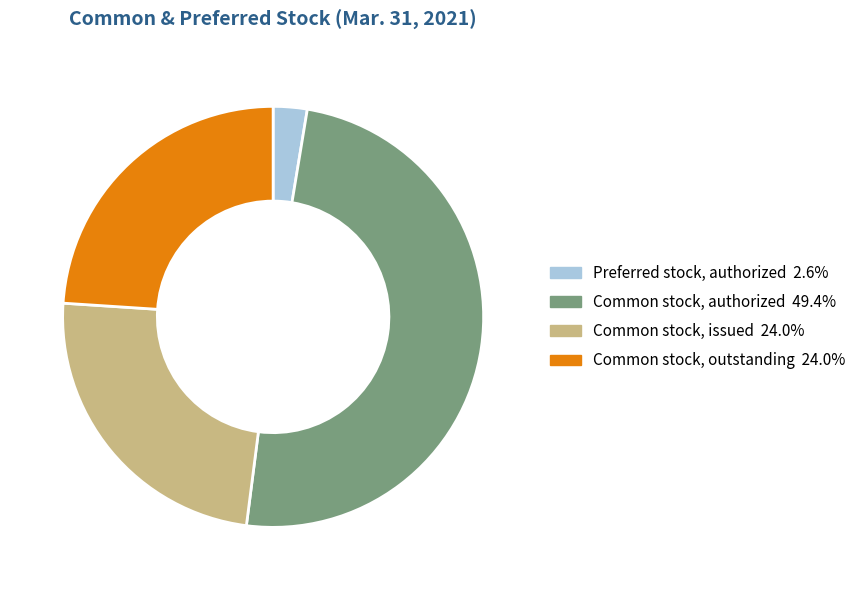

The Common stock, authorized slice represents 56% of the pie. True or false?

False